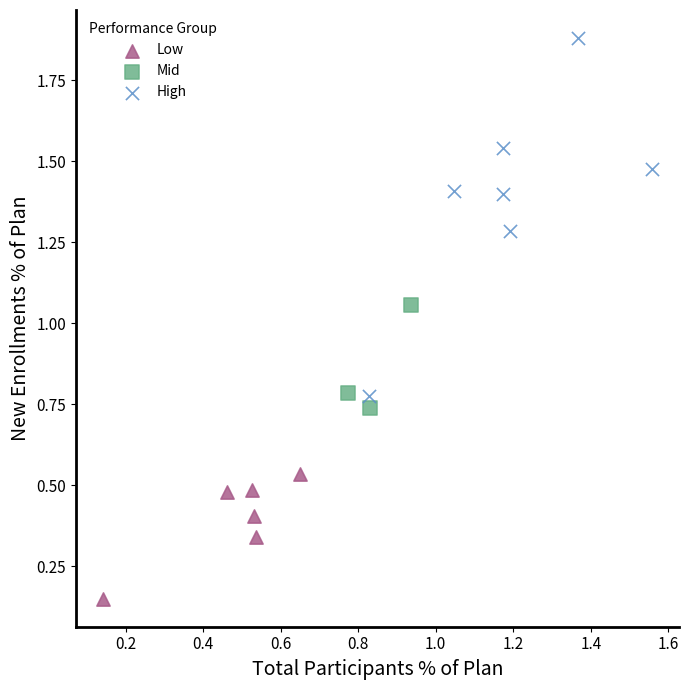

Which series reaches the maximum Y coordinate?

High